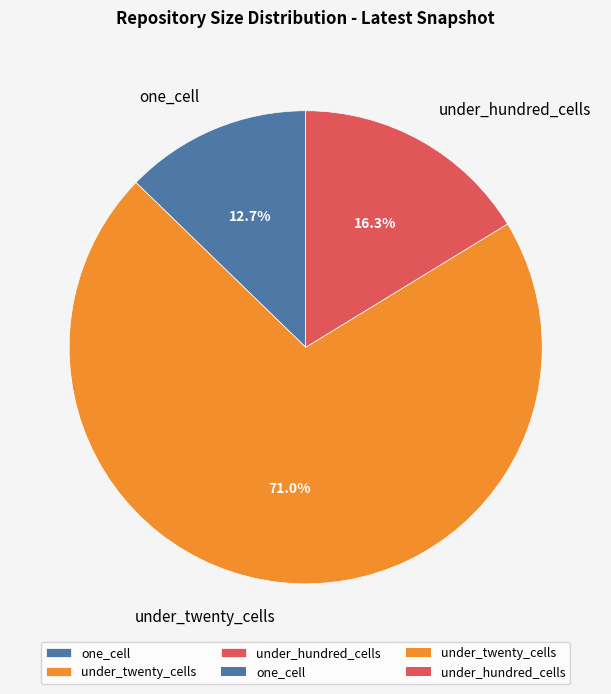

Combined, what portion of the pie is one_cell and under_hundred_cells?

29.0%